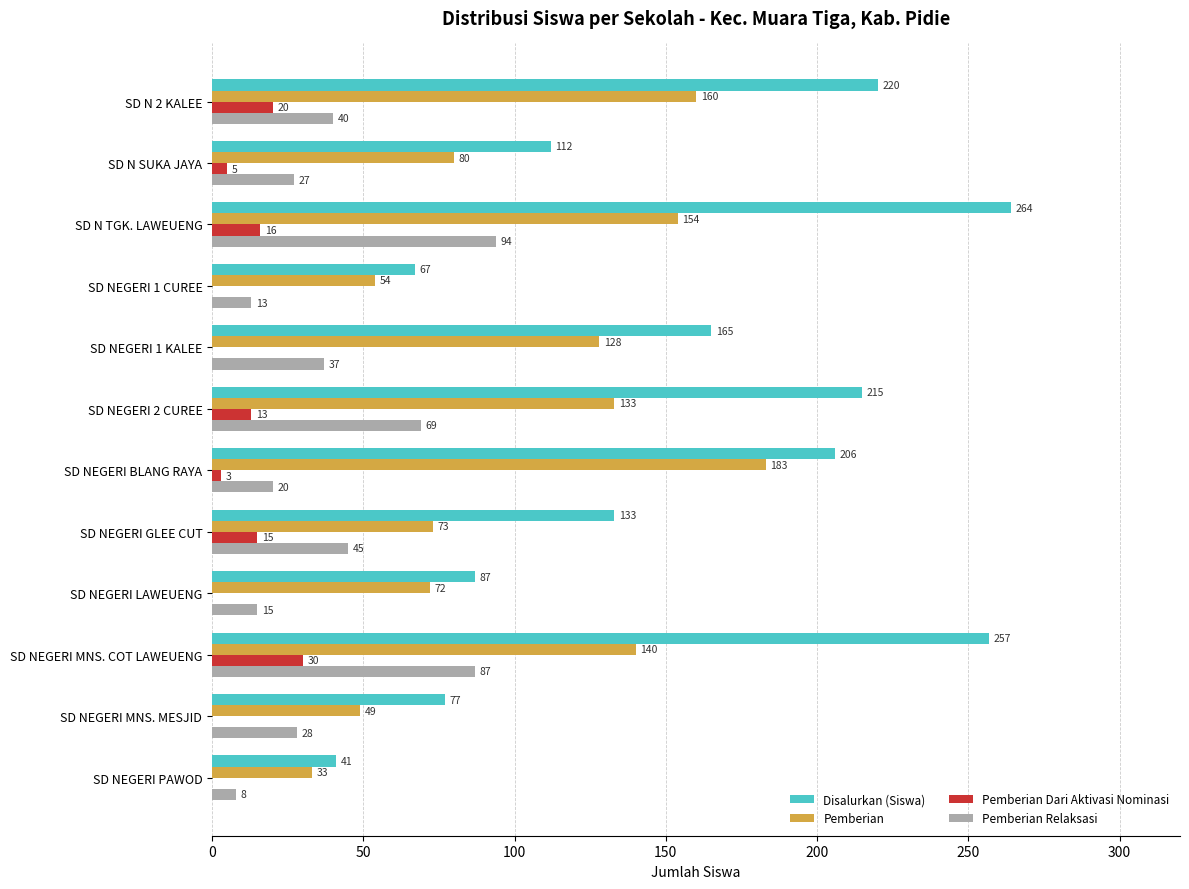

Between SD N SUKA JAYA and SD NEGERI PAWOD, which series saw the biggest shift?

Disalurkan (Siswa)